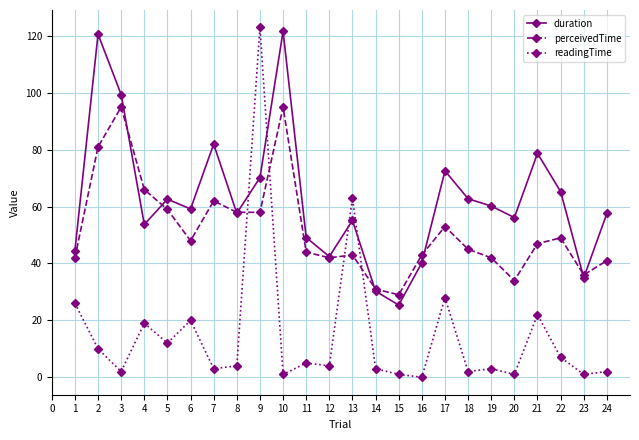

Where is the first local minimum for duration?

4